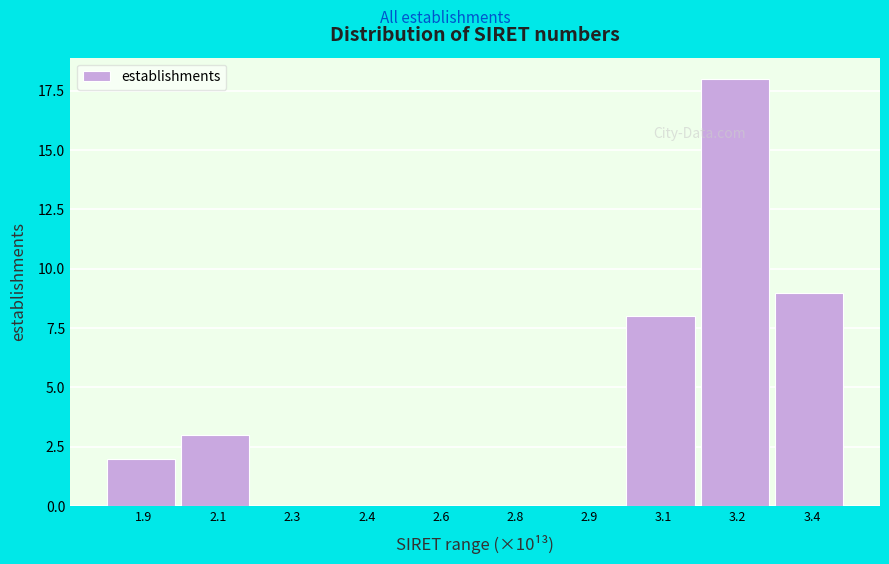

Reading left to right, extract all data points from this chart.

1.9=2	2.1=3	2.3=0	2.4=0	2.6=0	2.8=0	2.9=0	3.1=8	3.2=18	3.4=9